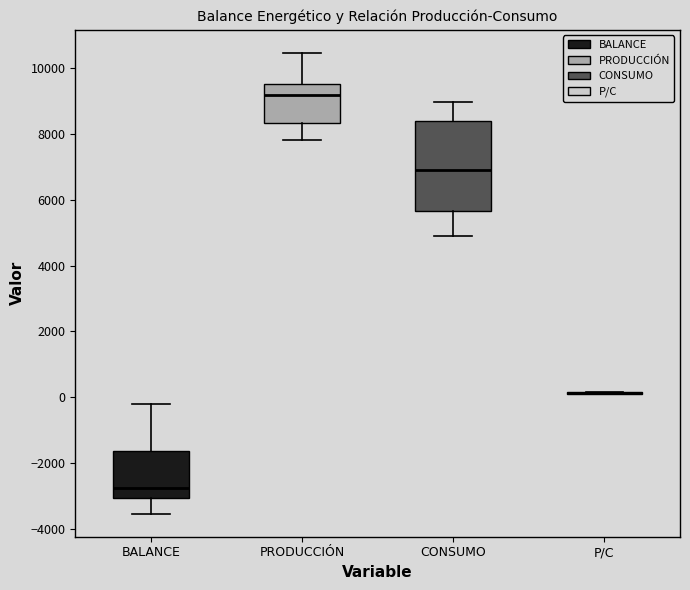

Which box is the tallest, from its lower edge to its upper edge?

CONSUMO